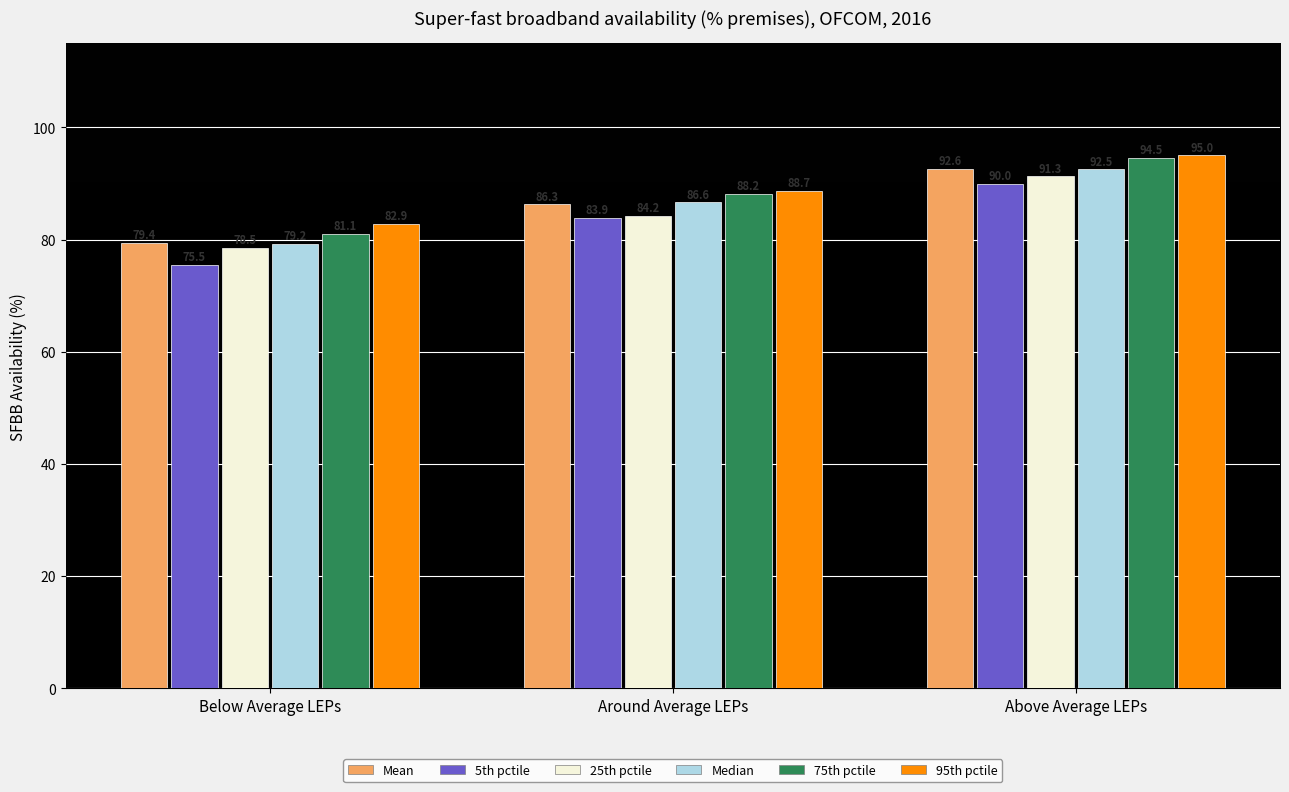

Reading left to right, list all the values displayed in this chart.

Mean: 79.4	86.3	92.6
5th pctile: 75.5	83.9	90.0
25th pctile: 78.5	84.2	91.3
Median: 79.2	86.6	92.5
75th pctile: 81.1	88.2	94.5
95th pctile: 82.9	88.7	95.0